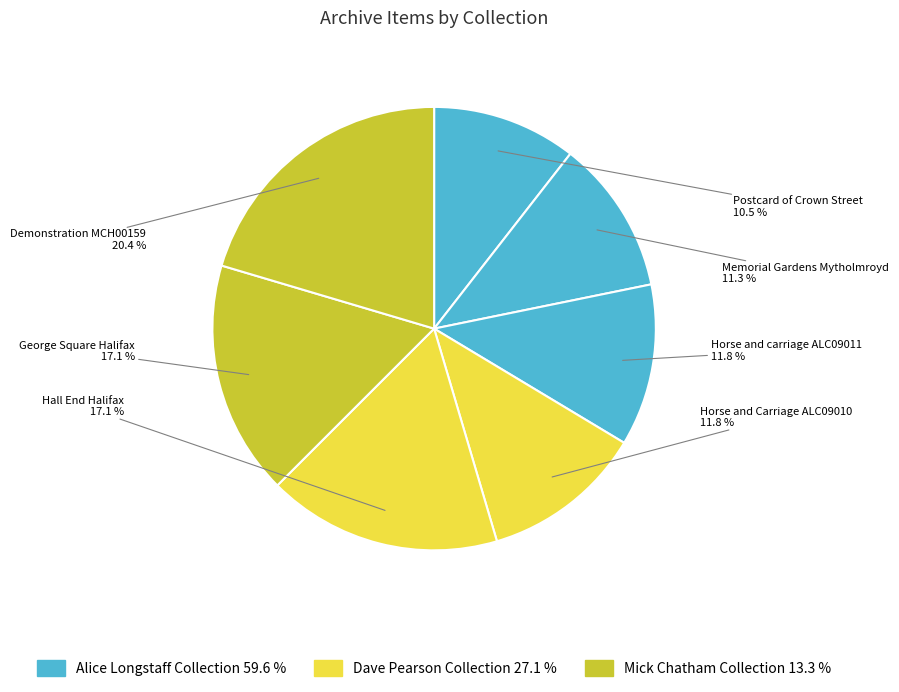

Does any single category account for the majority?

No